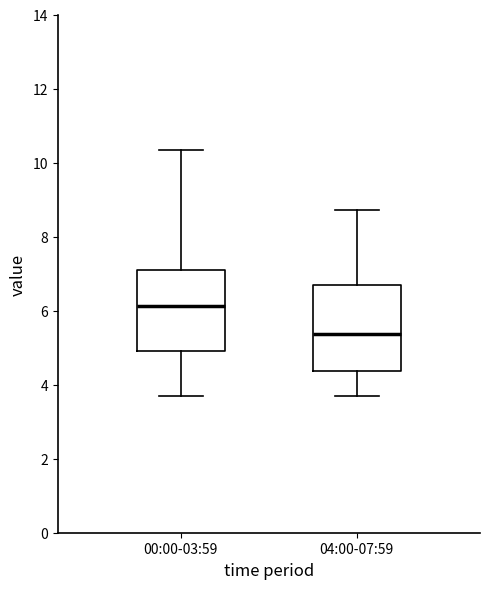

Where does the lower whisker of the box for 00:00-03:59 end on the y-axis? The values are not printed on the chart, so give them approximately, as read against the axis.

3.8